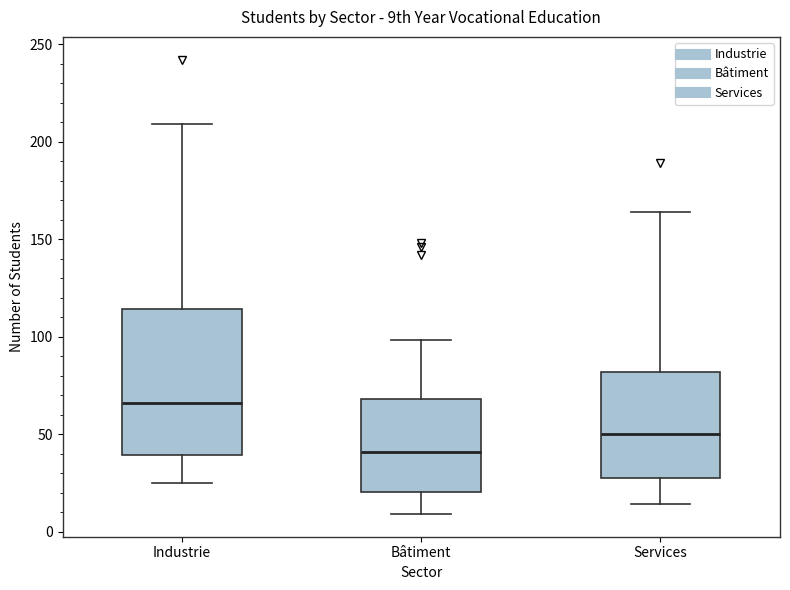

Reading left to right, transcribe this box plot: for each box, give where its median line is, the range the box spans, and where its two whiskers end, as read against the y-axis. The values are not printed on the chart, so give them approximately, as read against the axis.

Industrie: median 65, box 40 to 115, whiskers 25 to 210
Bâtiment: median 40, box 20 to 70, whiskers 10 to 100
Services: median 50, box 25 to 80, whiskers 15 to 165